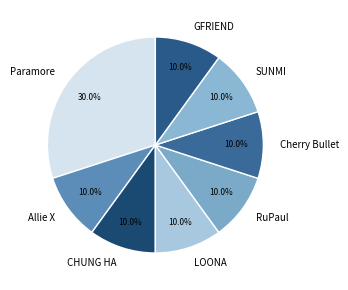

Approximately how many times larger is the value at SUNMI compared to Cherry Bullet?

1.0